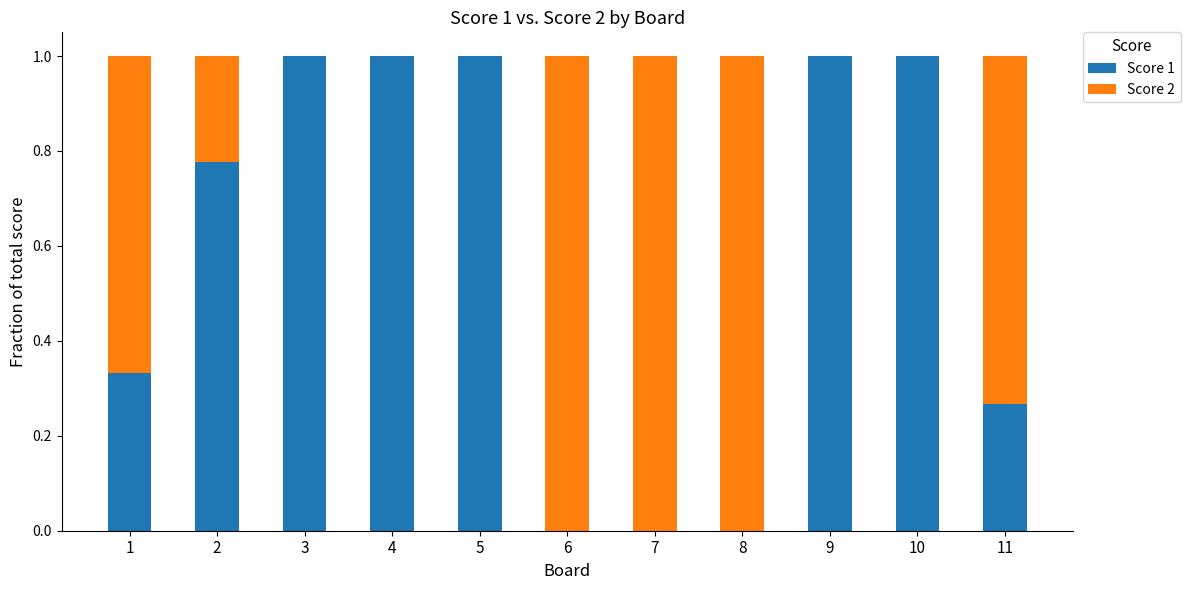

What is the total value across all series at 10?

1.0